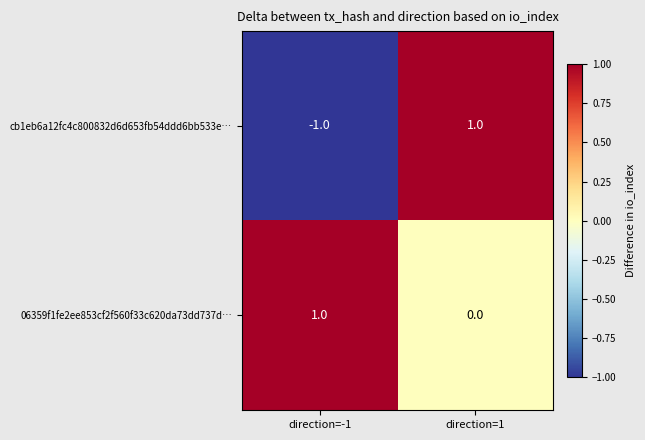

The value of 06359f1fe2ee853cf2f560f33c620da73dd737d… at direction=-1 is 2. True or false?

False